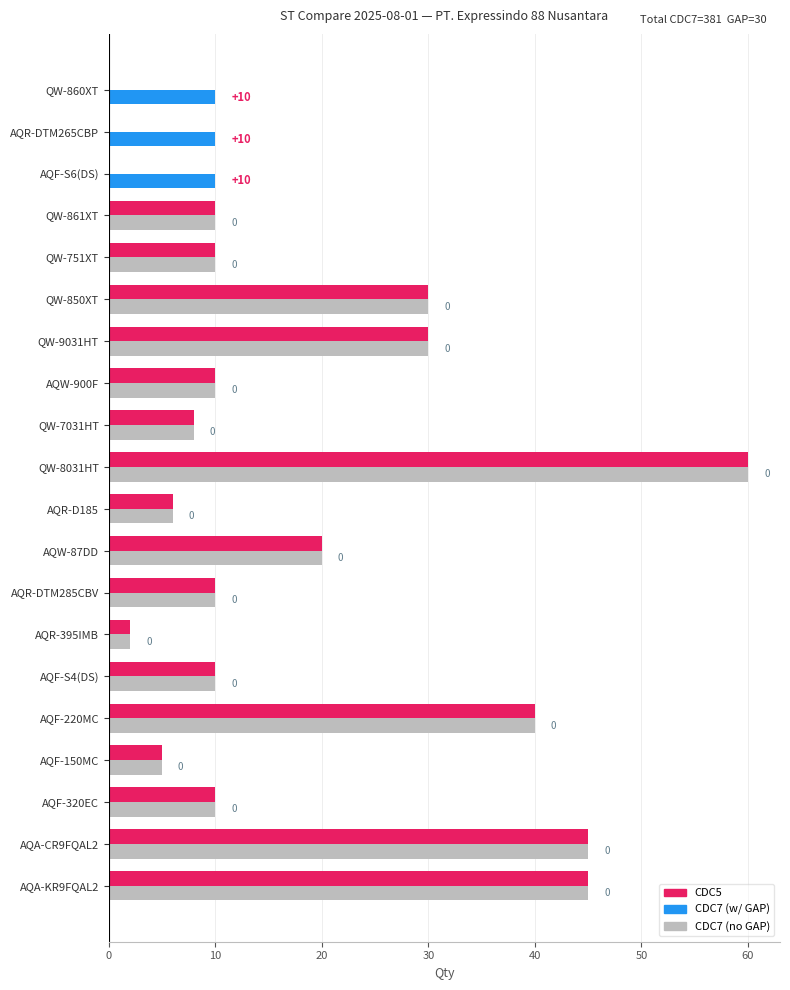

At which category does the chart reach its peak across all series?

QW-8031HT